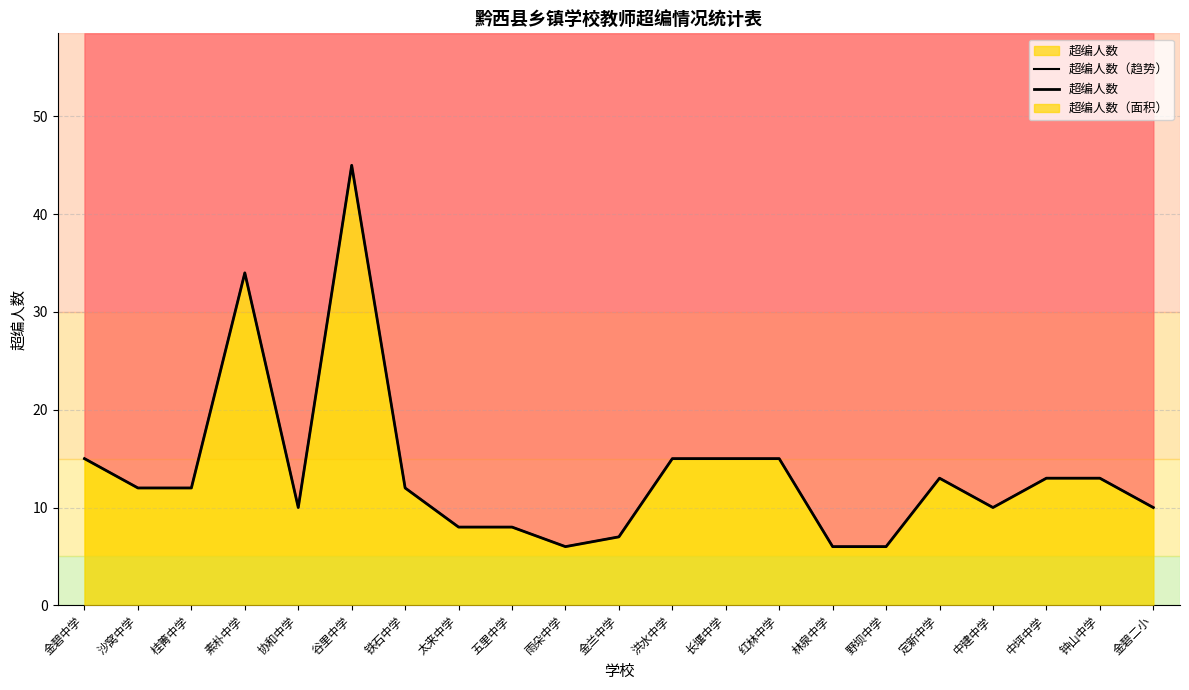

What is the value of the 超编人数 point at the 9th from the left?

8